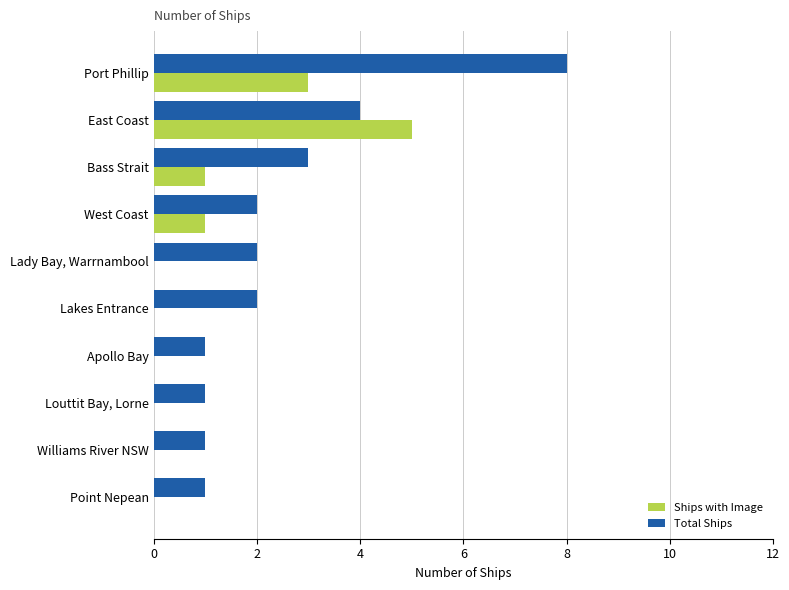

What is the greatest value displayed?

8